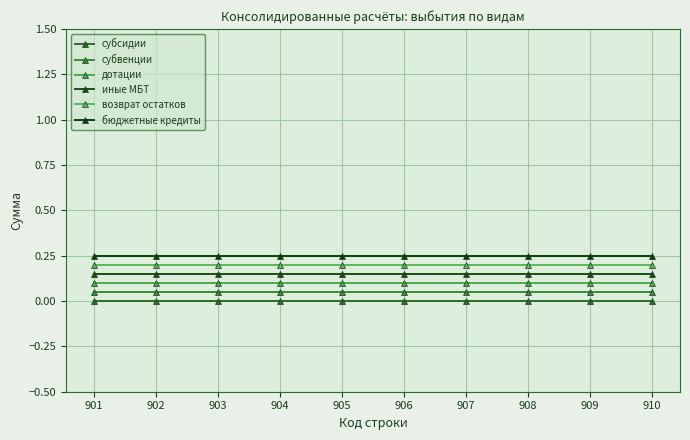

Rank the categories by бюджетные кредиты value from highest to lowest.

901, 902, 903, 904, 905, 906, 907, 908, 909, 910